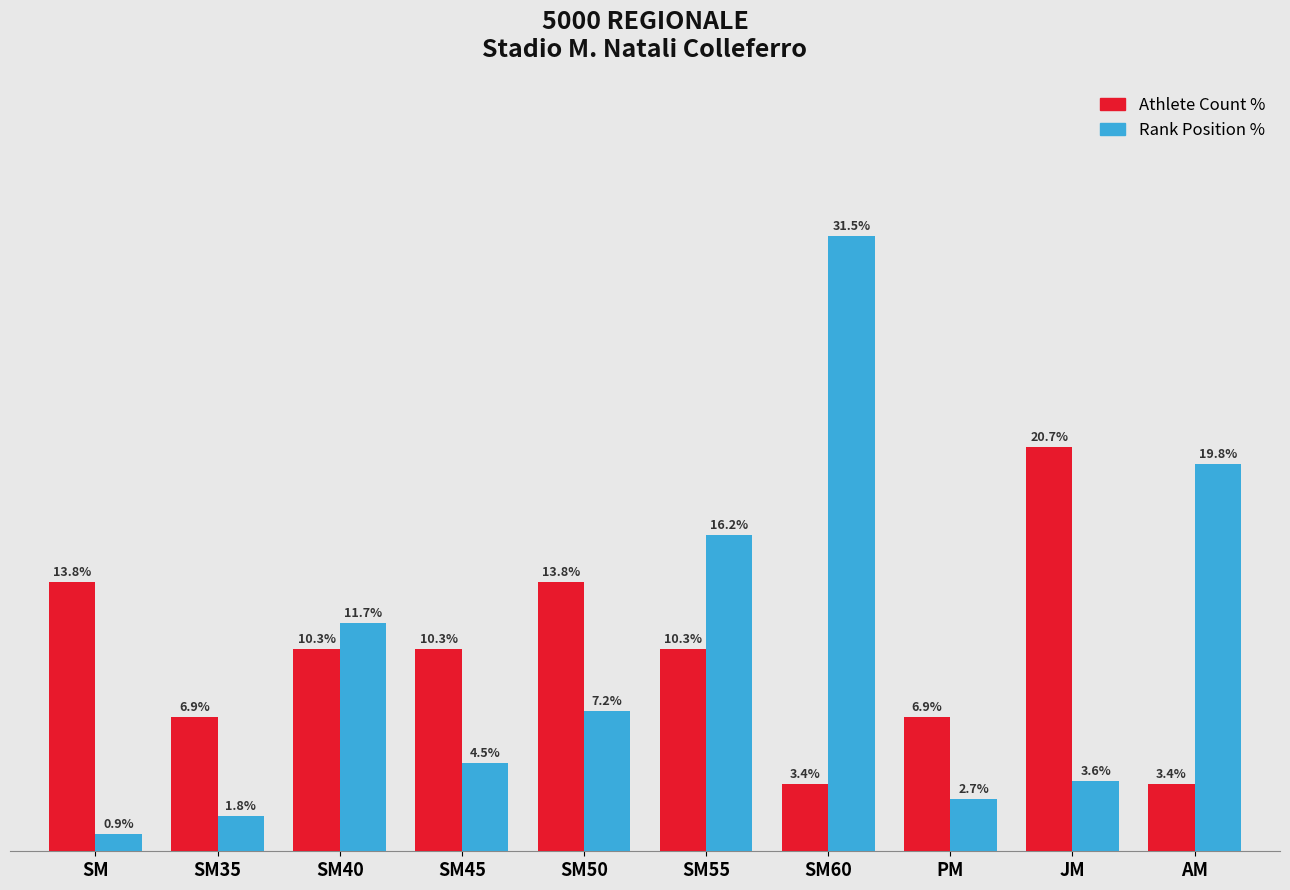

Are the bars horizontal?

No